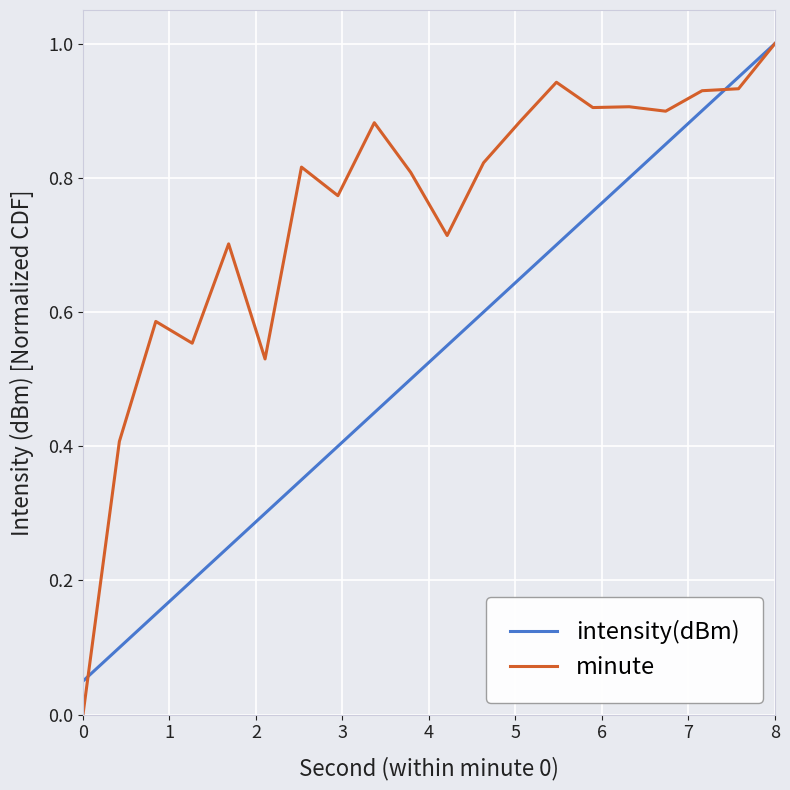

Which series has the largest range (max minus min)?

minute